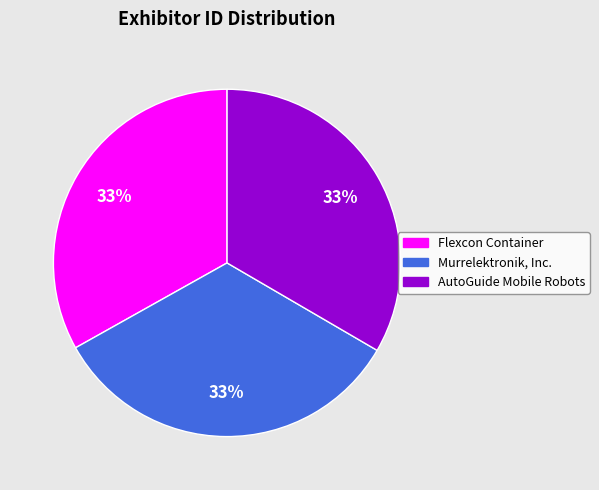

To the nearest percent, what is the average slice percentage?

33%